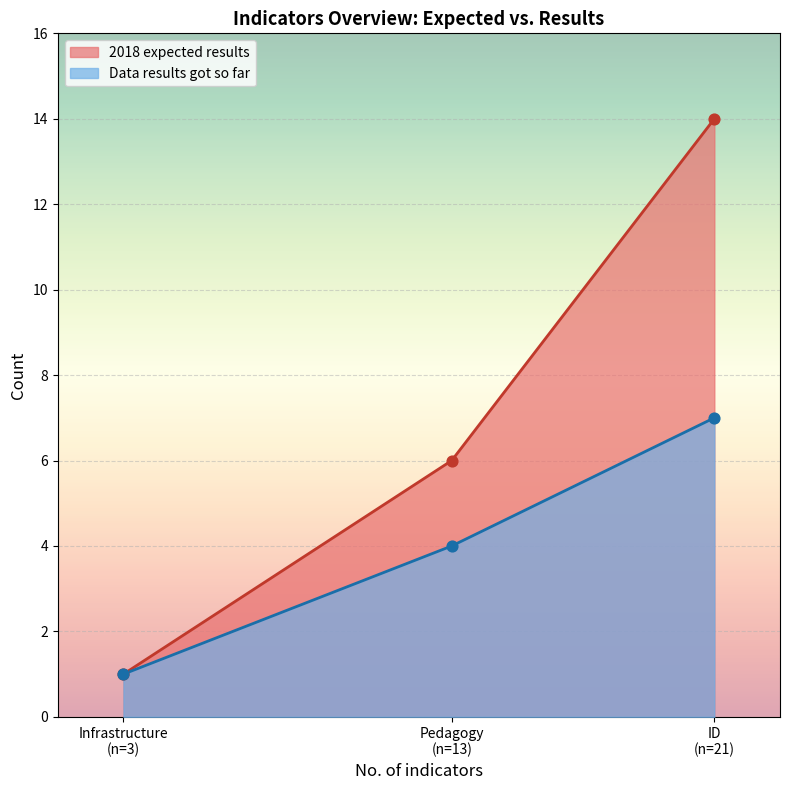

Which series has the largest total across all categories?

2018 expected results